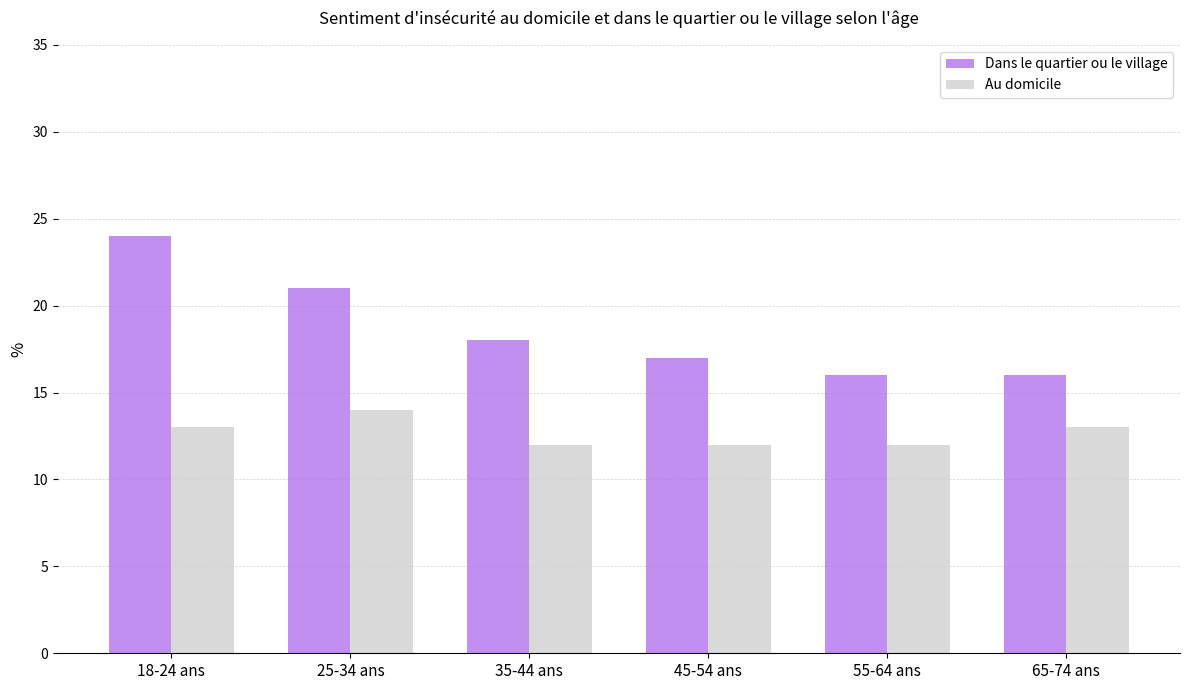

What is the label of the 6th bar from the right?

18-24 ans